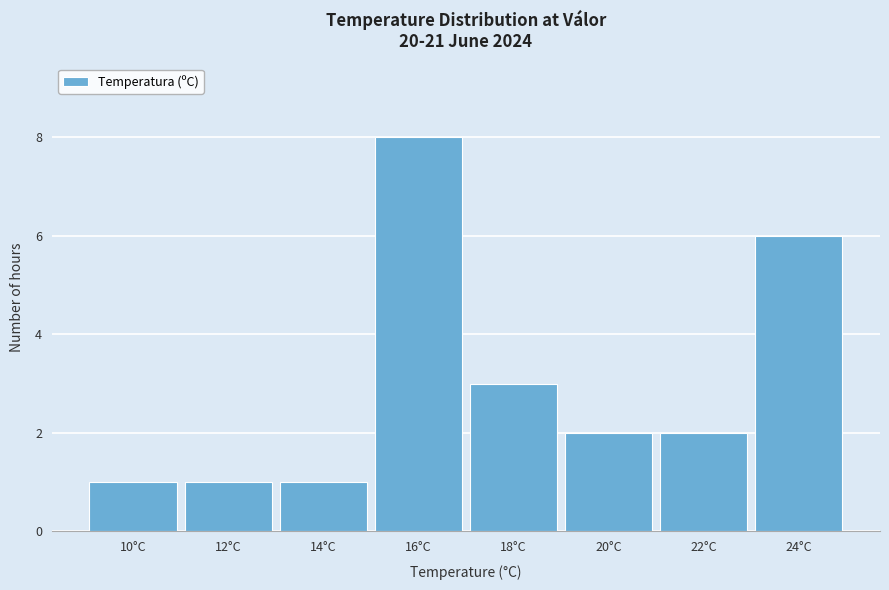

Reading left to right, transcribe all the data shown in this chart.

1	1	1	8	3	2	2	6